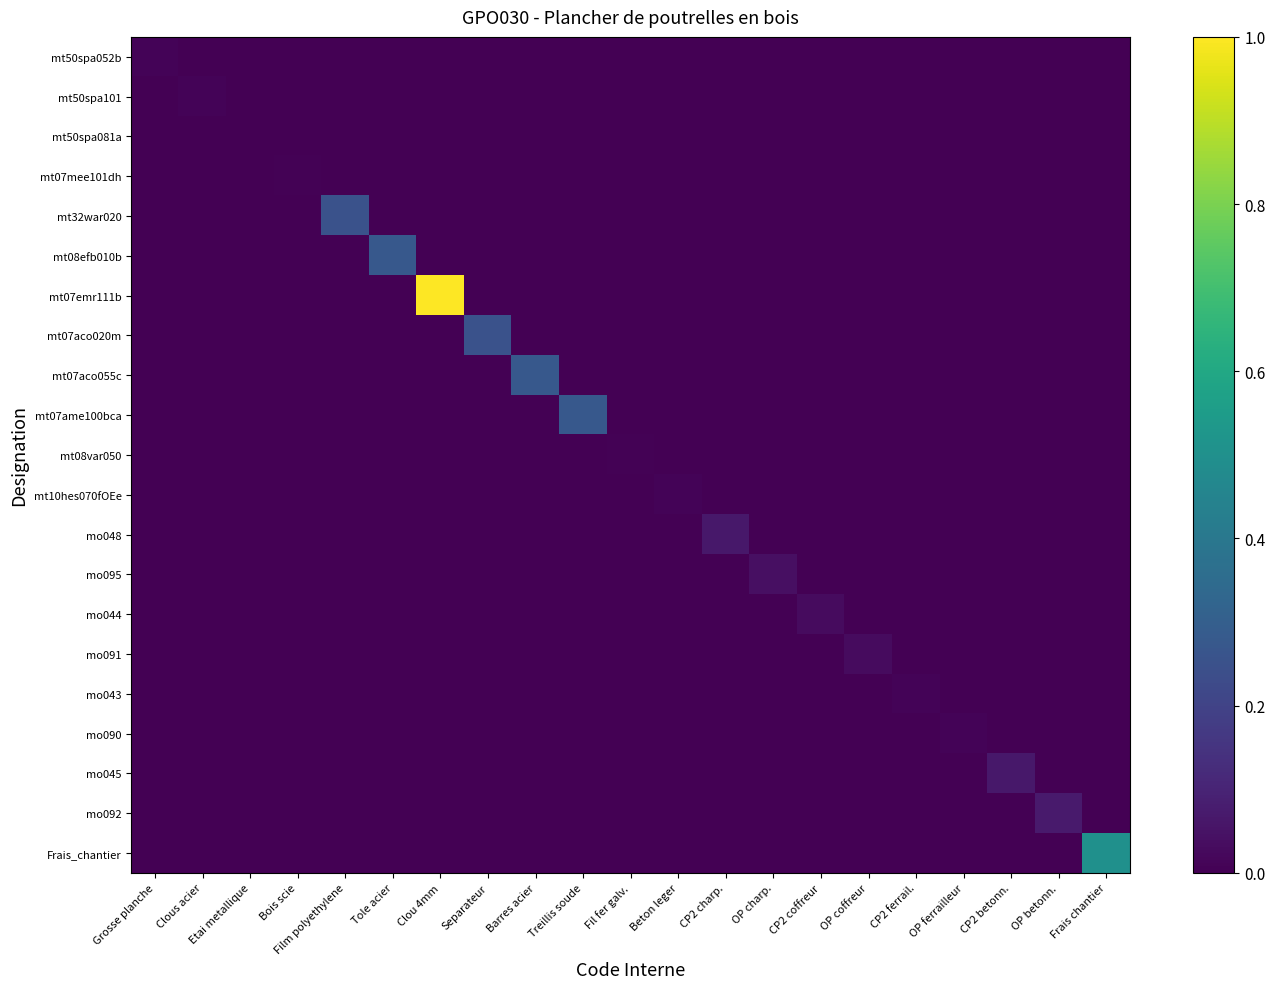

At which category is the sum across all series the highest?

Clou 4mm